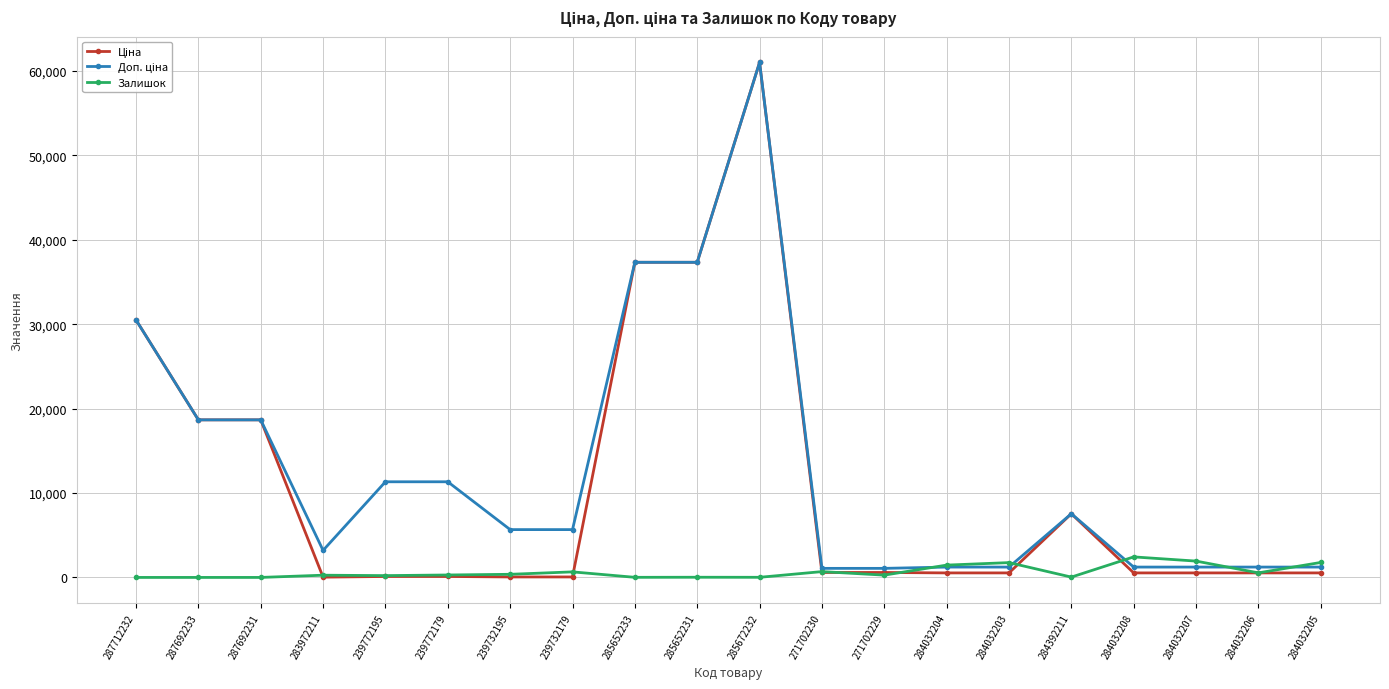

At which category is the sum across all series the highest?

285672232